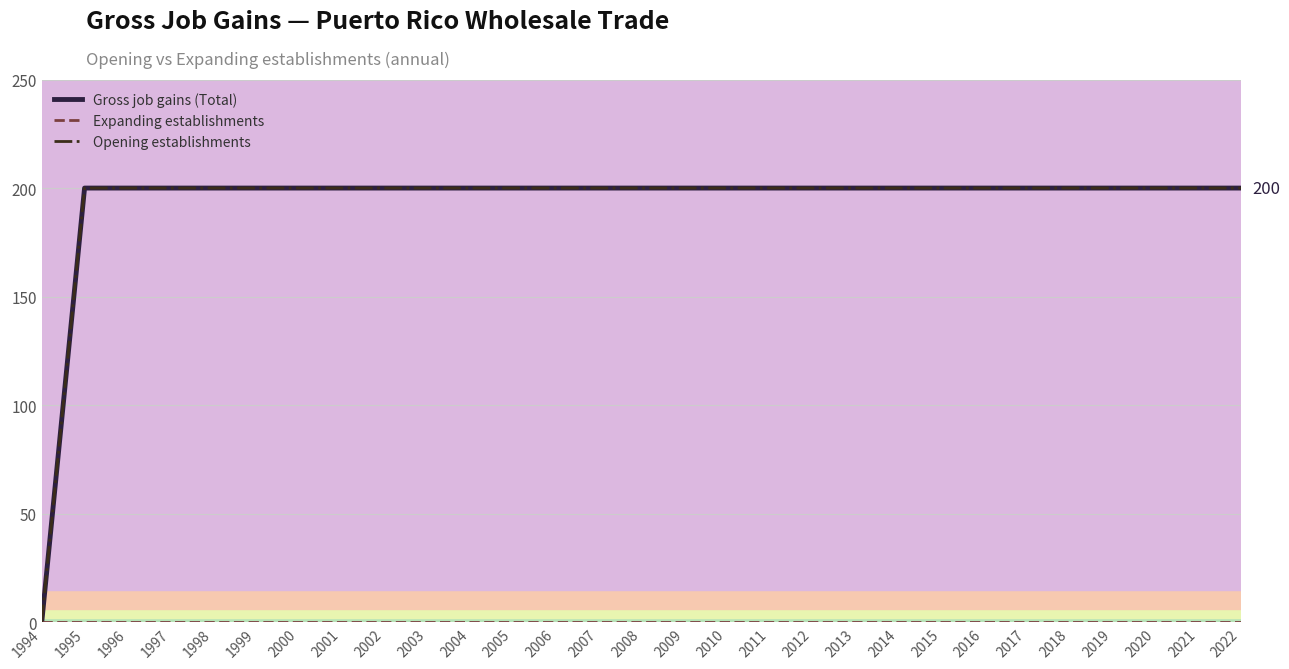

What is the value of the Opening establishments point at the 17th from the left?

200